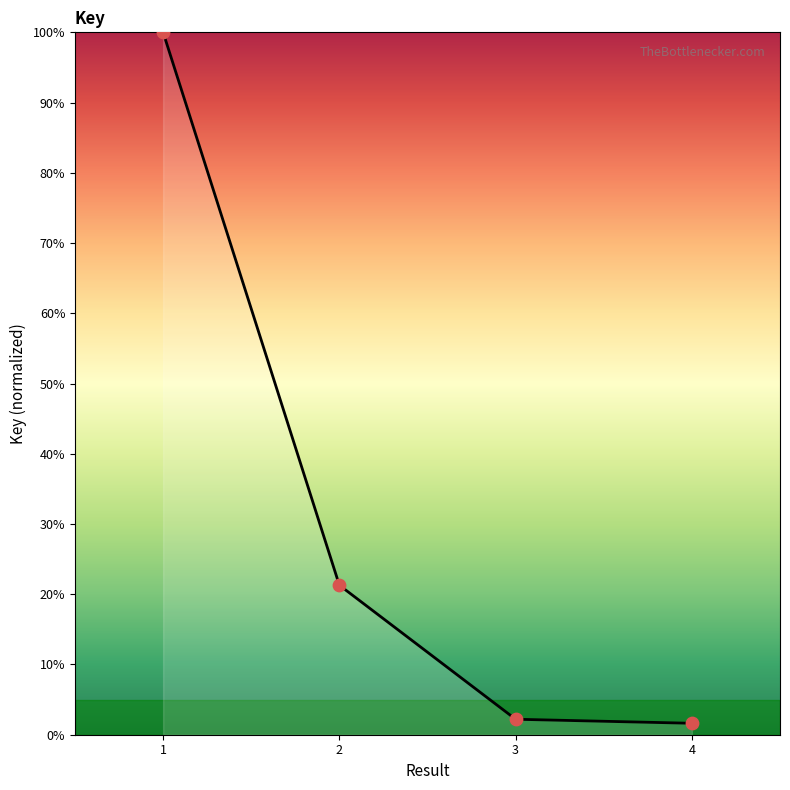

Approximately how many times larger is the value at 1 compared to 4?

61.4